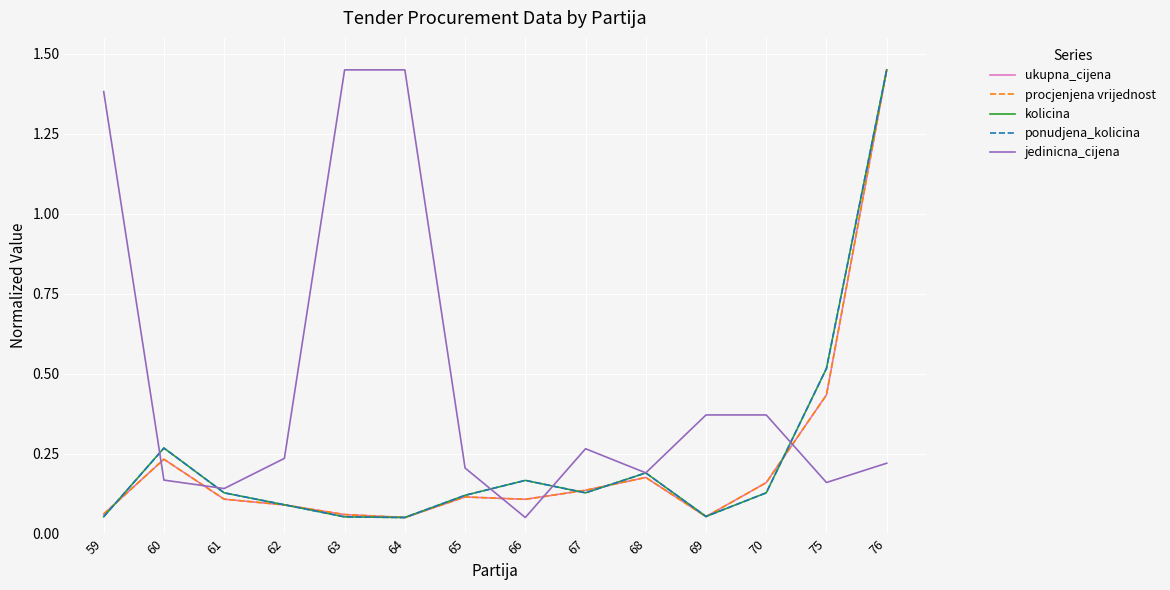

Between 64 and 60, which is larger?

60